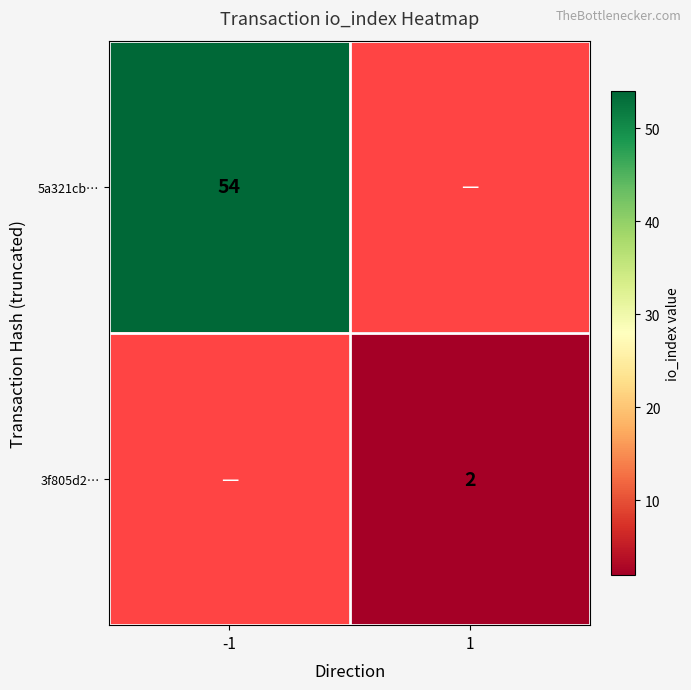

Is the value of 5a321cb… at -1 greater than the value of 3f805d2… at 1?

Yes